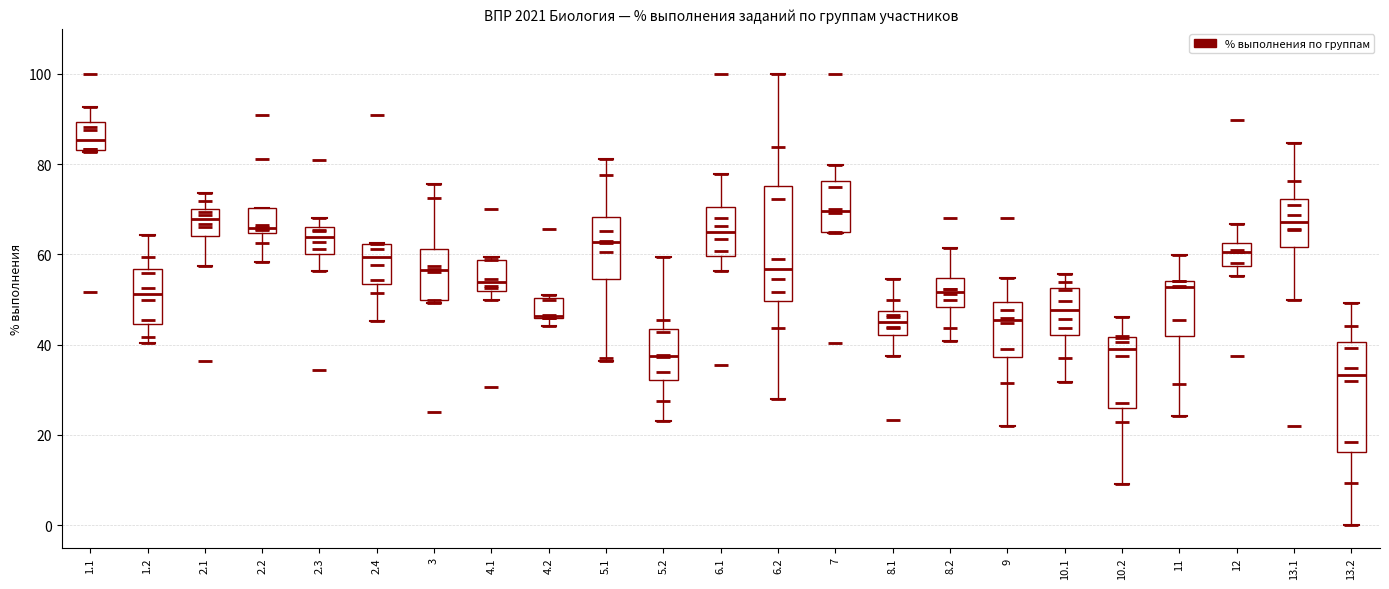

Which box has the highest median line?

1.1